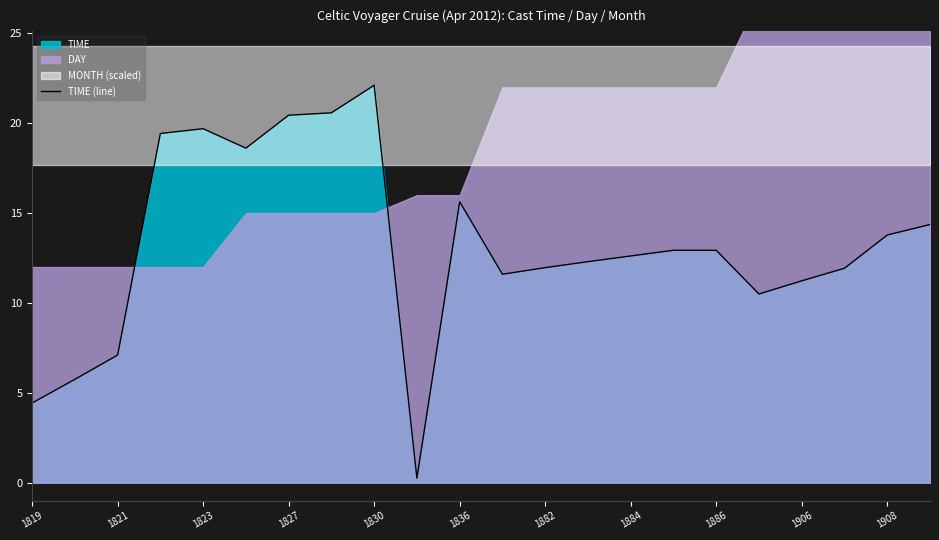

The value of TIME (line) at 1908 is 13.8. True or false?

True